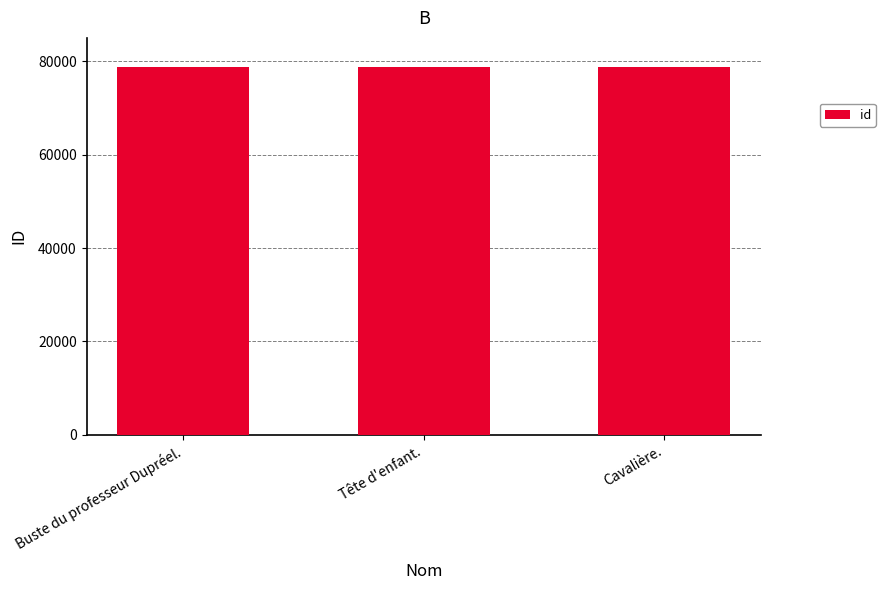

What is the ratio of the value at Tête d'enfant. to the value at Cavalière.?

1.0